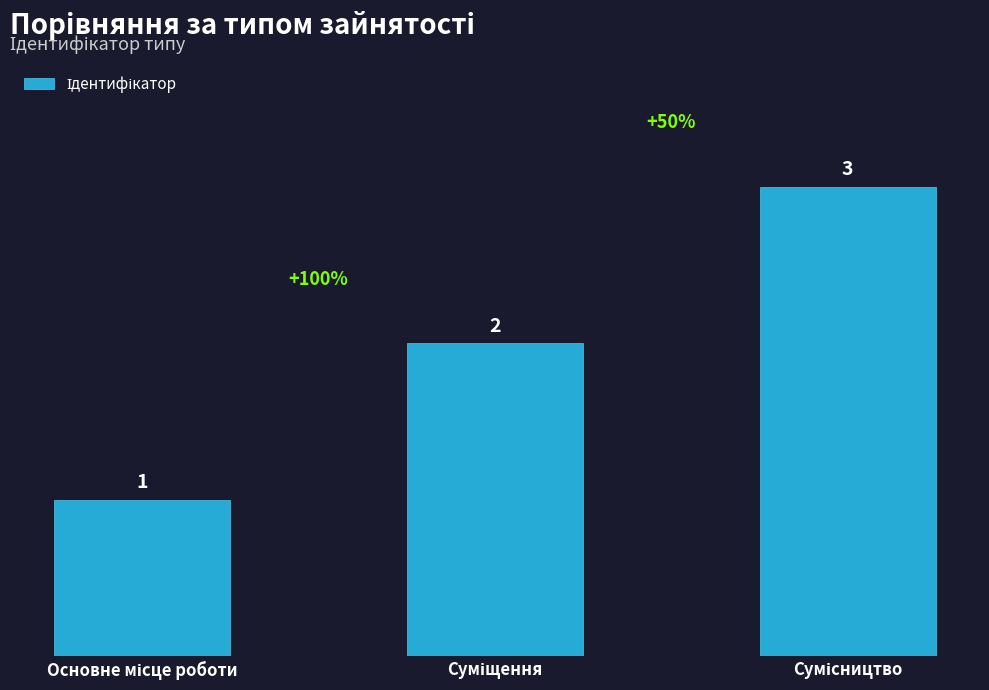

What is the value of the 1st bar from the left?

1